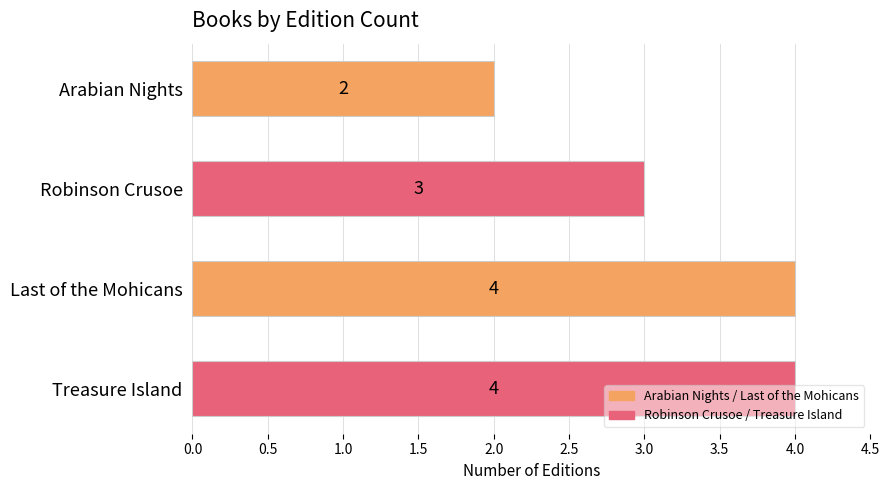

Which has a higher value, Robinson Crusoe or Treasure Island?

Treasure Island